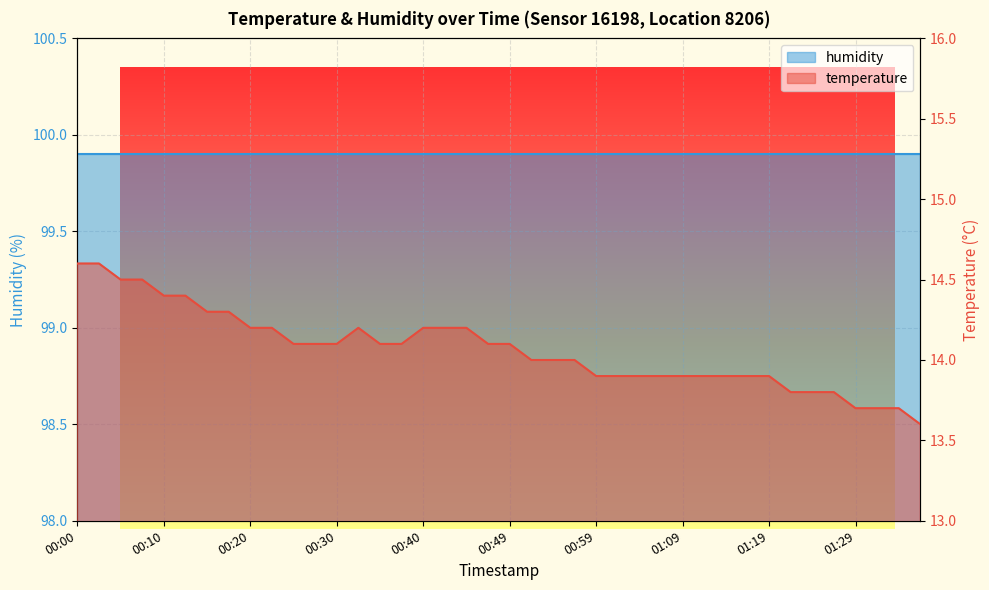

What is the change in value from 00:32 to 00:49?

-0.1